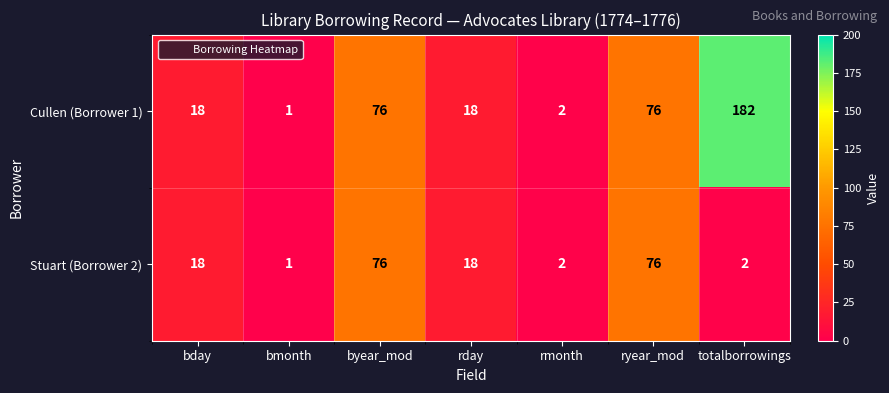

Which series has the largest total across all categories?

Cullen (Borrower 1)